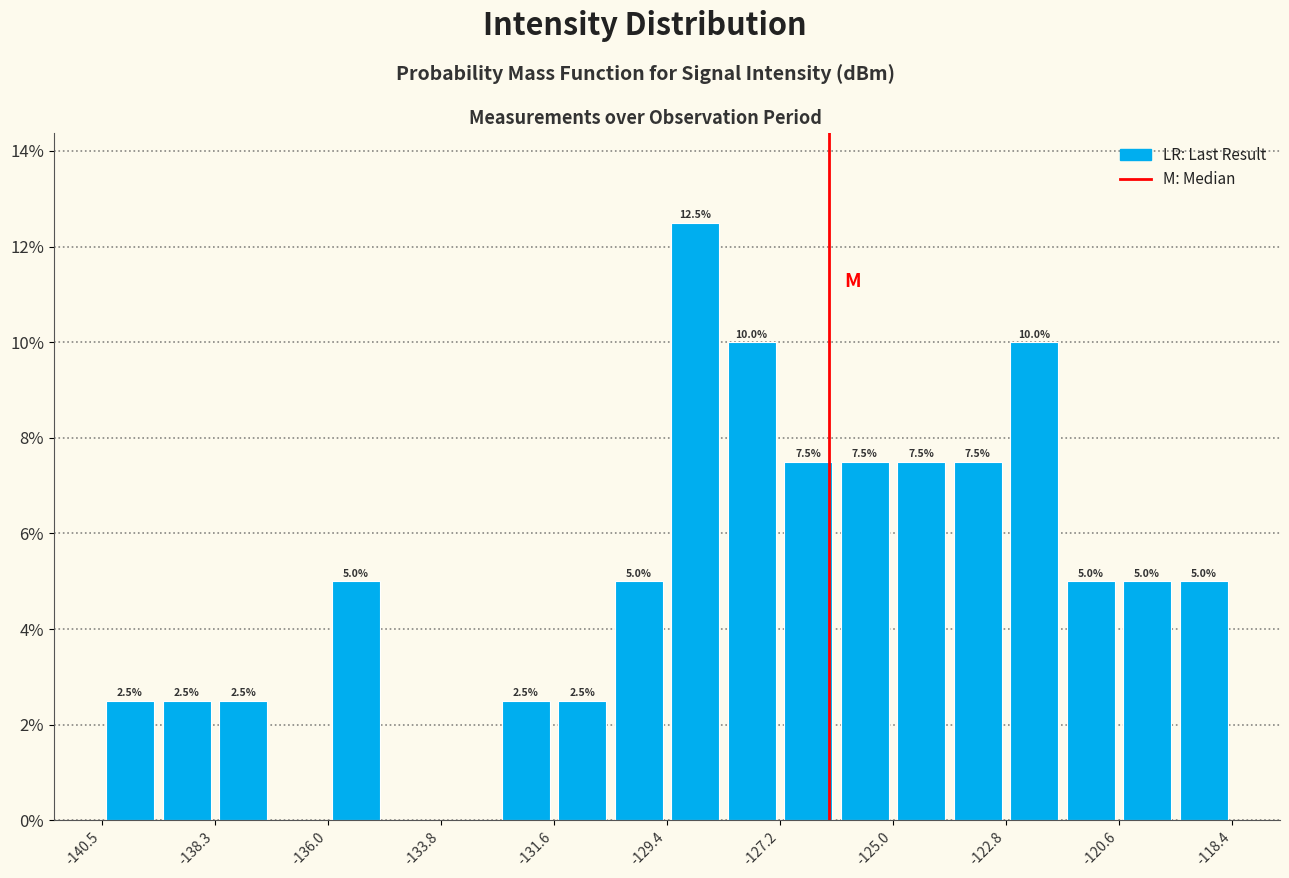

Around what value on the x-axis is the tallest bar? Give the approximate position of its centre, as read against the axis.

-129.0